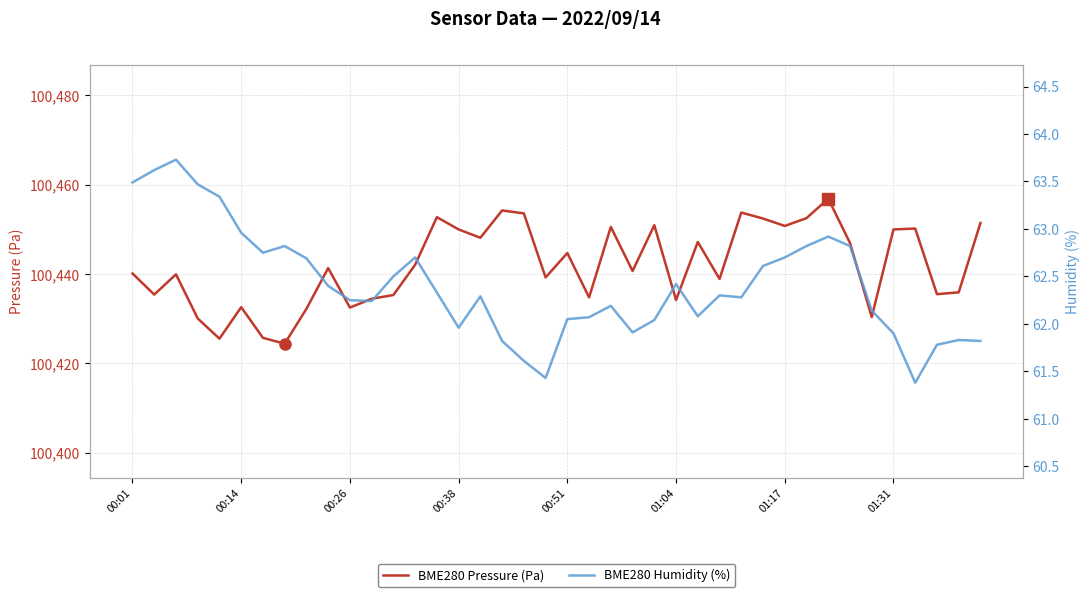

What is the maximum value for BME280 Pressure (Pa)?

100456.9